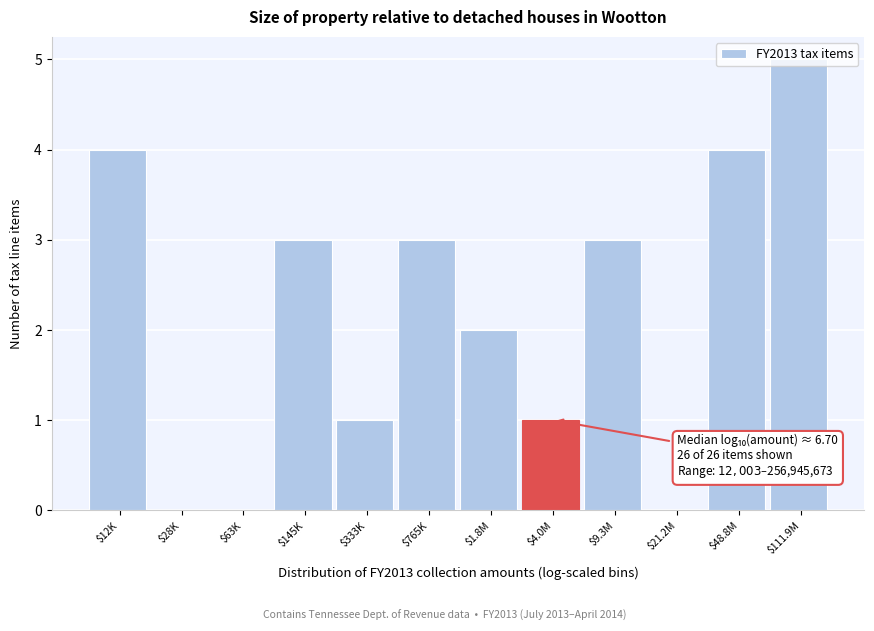

What is the approximate value at $48.8M?

4